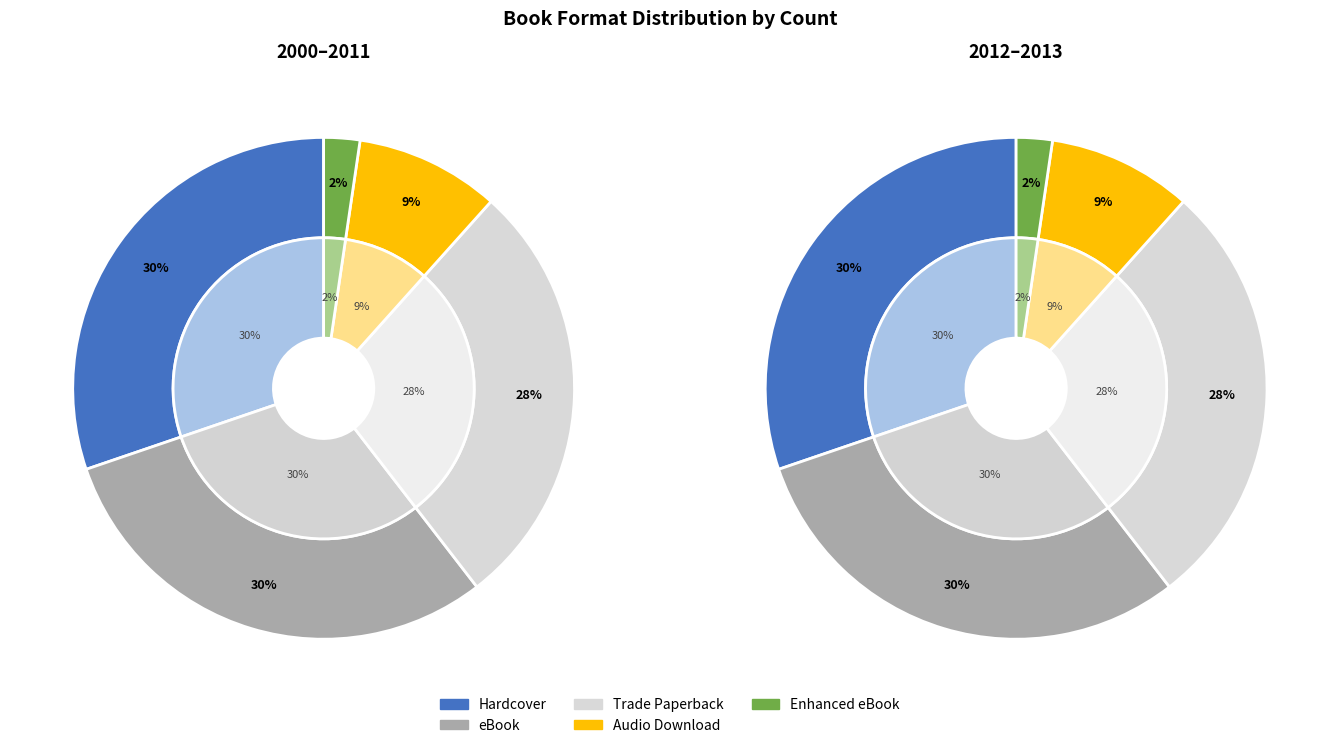

The eBook slice represents 24% of the pie. True or false?

False